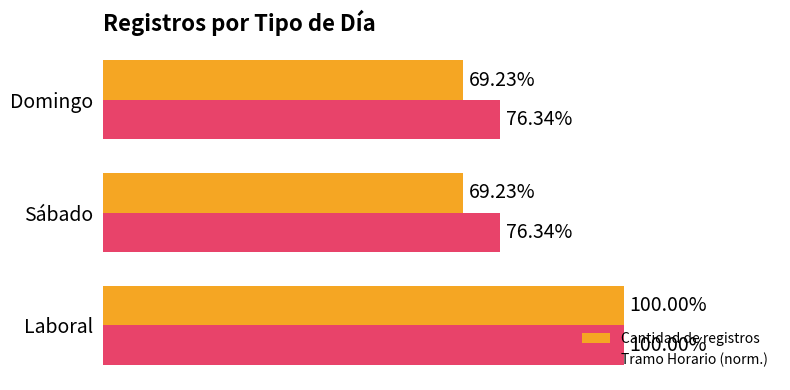

Which series has the widest spread of values?

Cantidad de registros